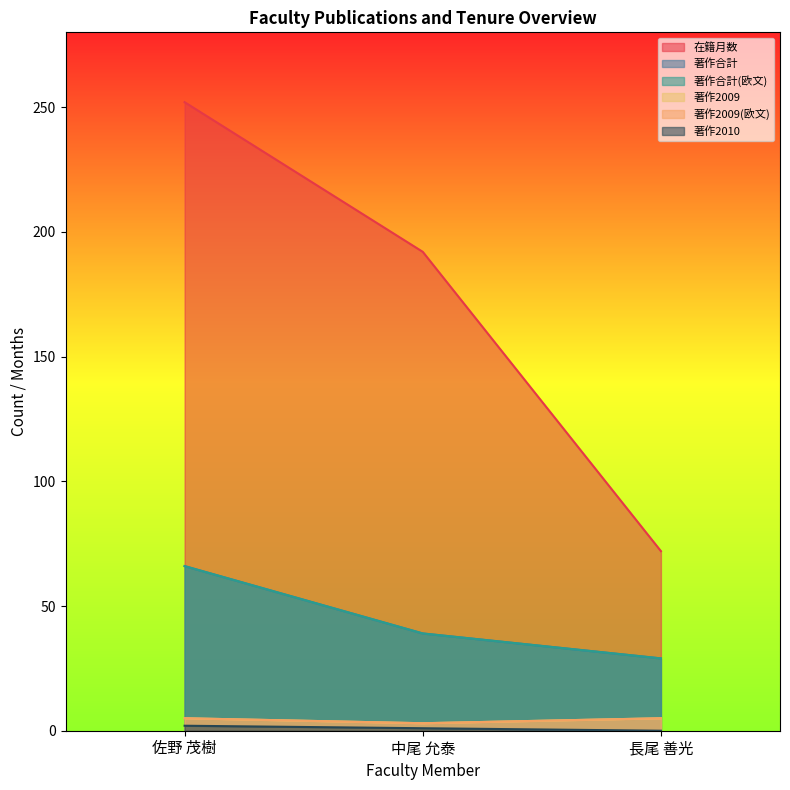

List the labels in order of 著作2010 value, smallest first.

長尾 善光, 中尾 允泰, 佐野 茂樹